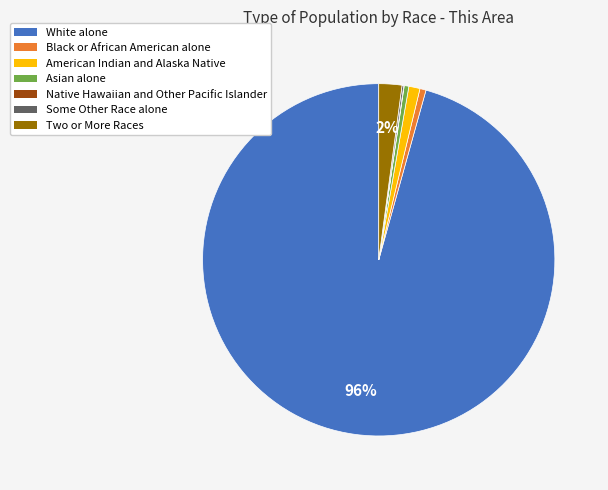

Which category has the biggest portion of the pie?

White alone